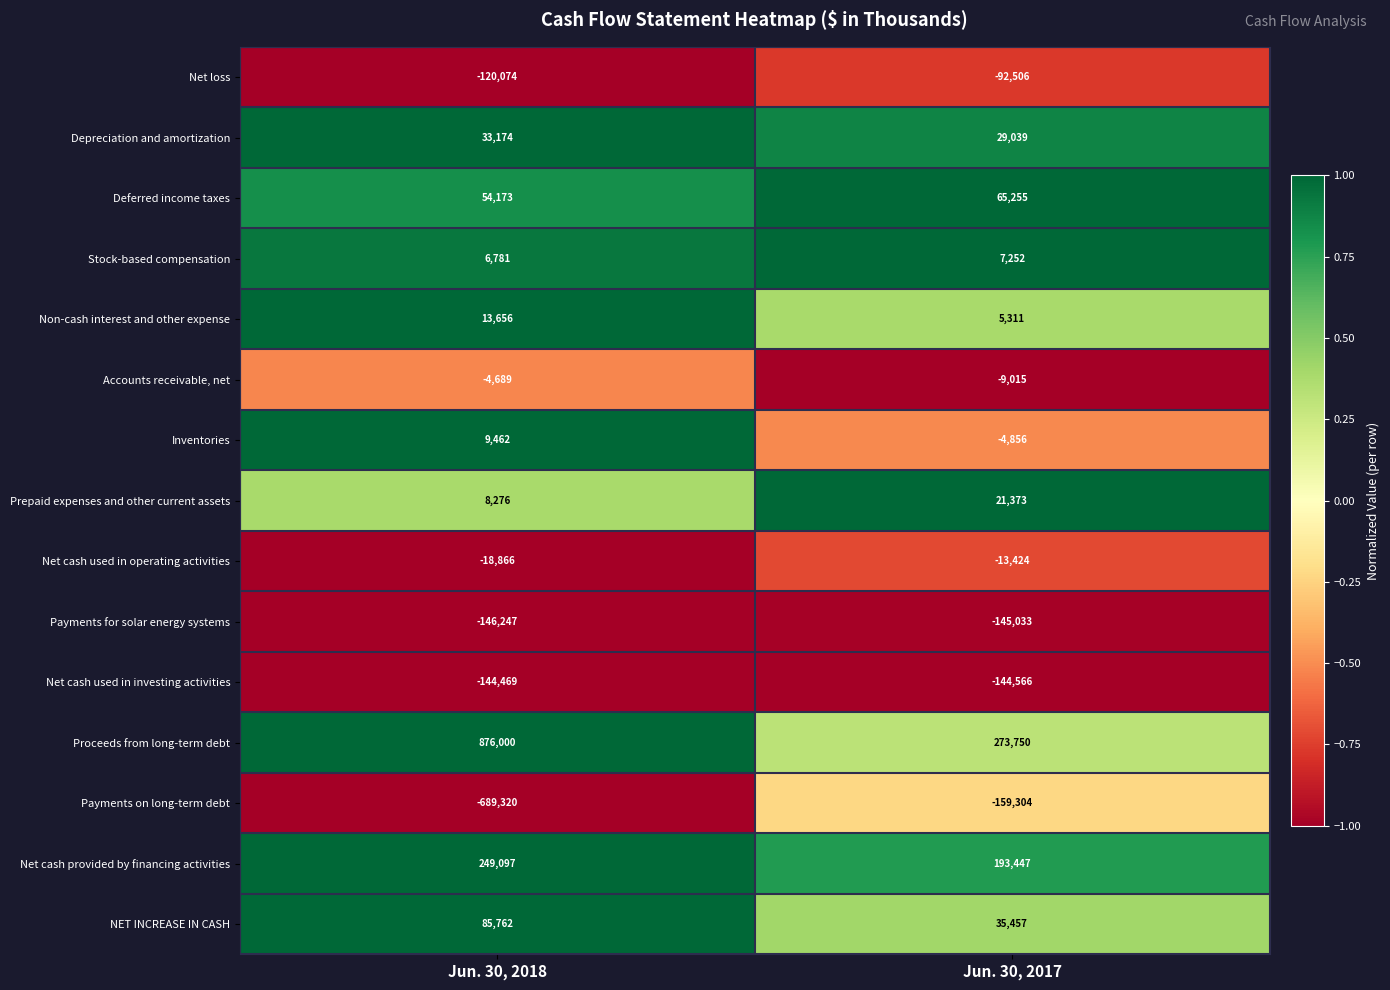

Which series has the largest total across all categories?

Proceeds from long-term debt